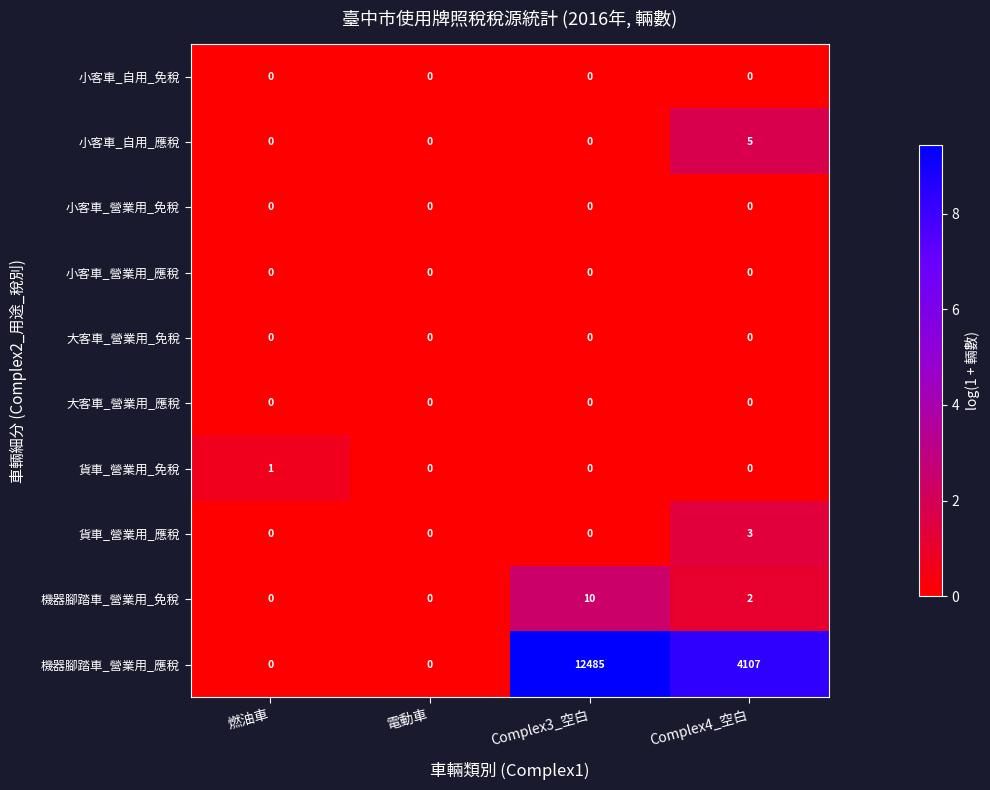

Which category has the highest value in the 貨車_營業用_應稅 series?

Complex4_空白